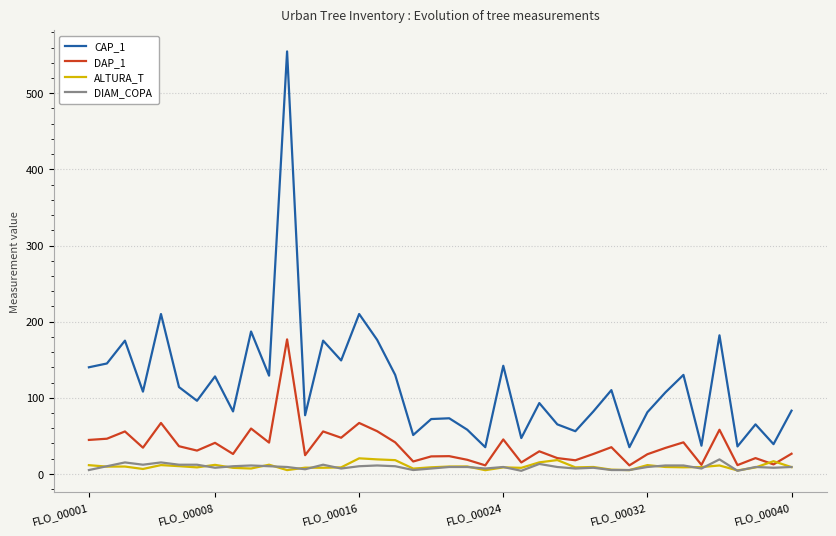

Which series has the largest total across all categories?

CAP_1